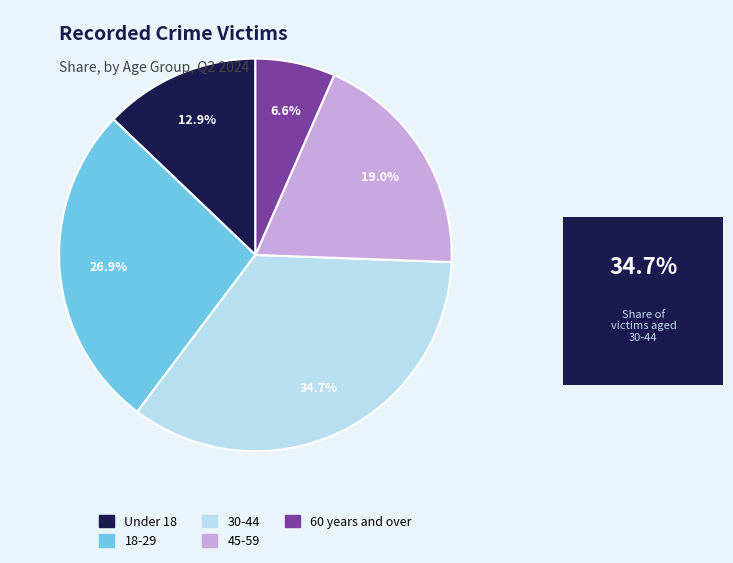

Which category has the smallest portion of the pie?

60 years and over